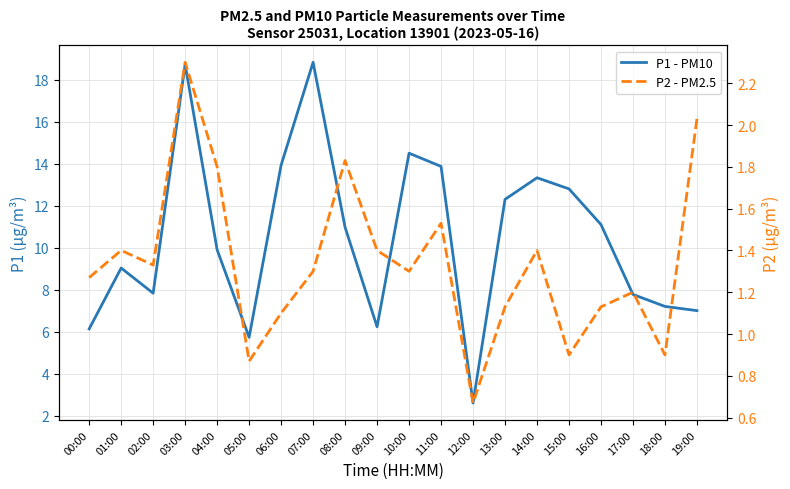

Where is the first local minimum for P1 - PM10?

02:00